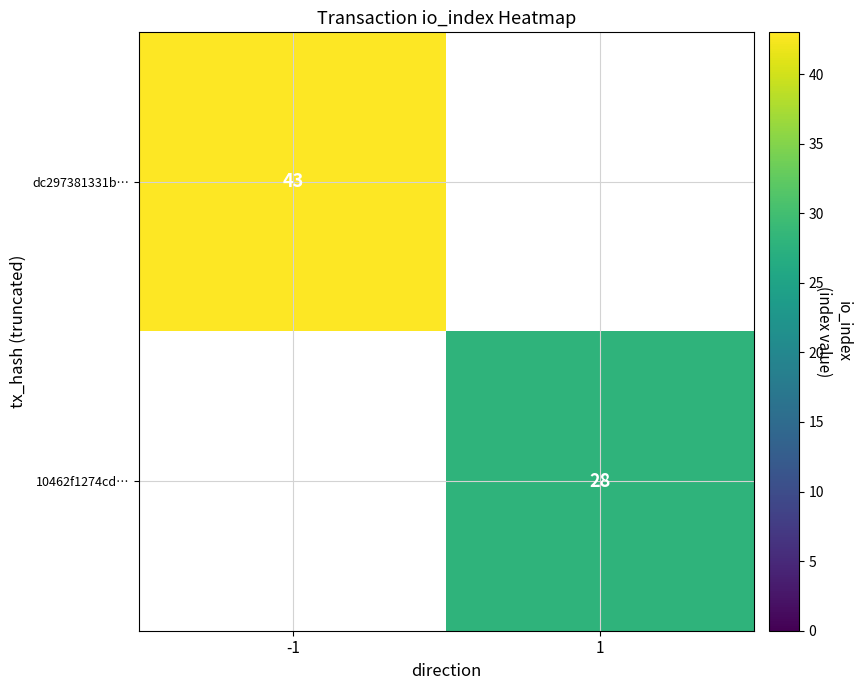

At how many categories does at least one series exceed 39?

1